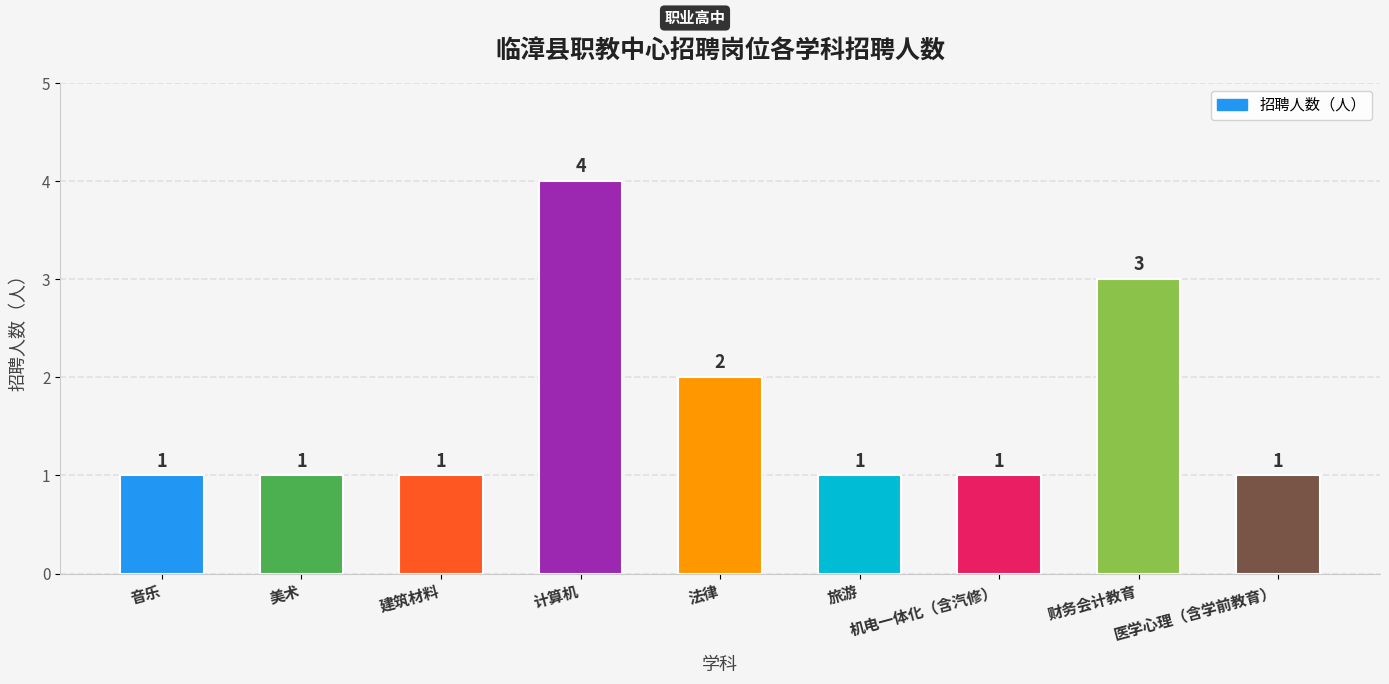

How many categories are shown in the chart?

9